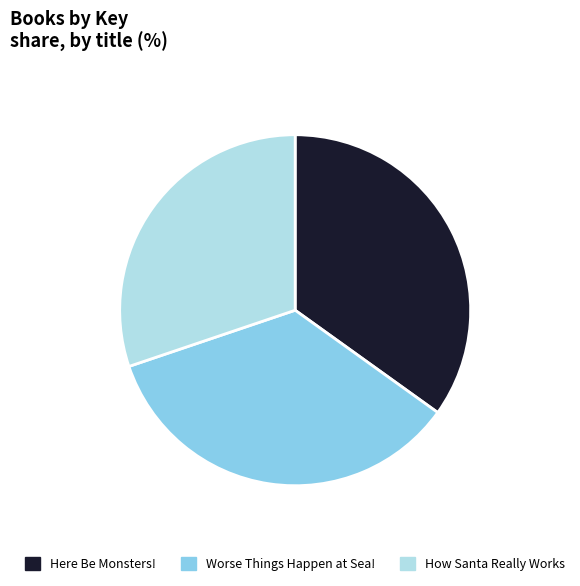

Between How Santa Really Works and Here Be Monsters!, which is larger?

Here Be Monsters!